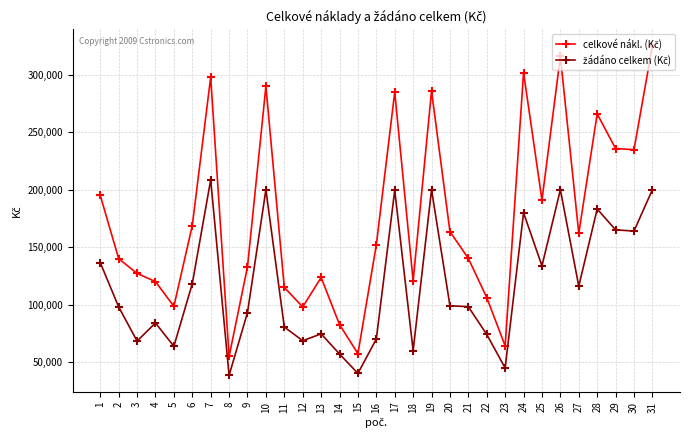

What is the total value across all series at 25?

324700